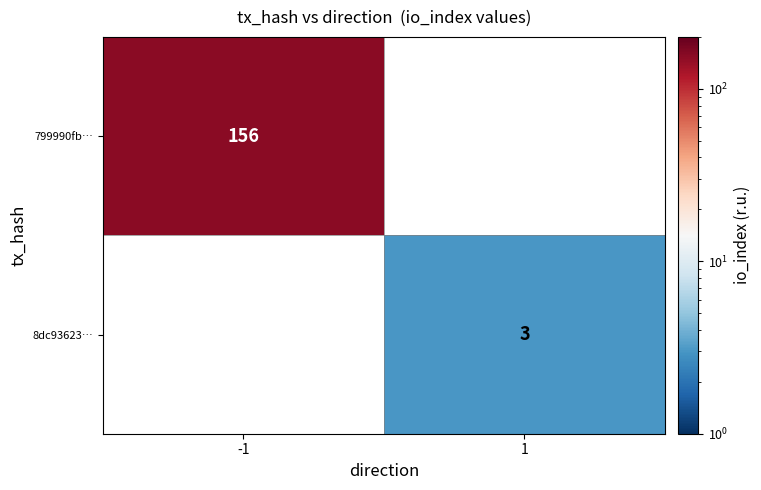

Between 1 and -1, which is larger?

-1